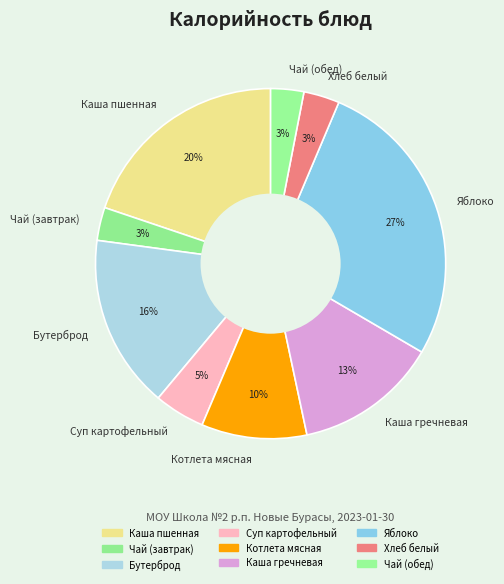

To the nearest percent, what portion does Чай (завтрак) represent?

3%